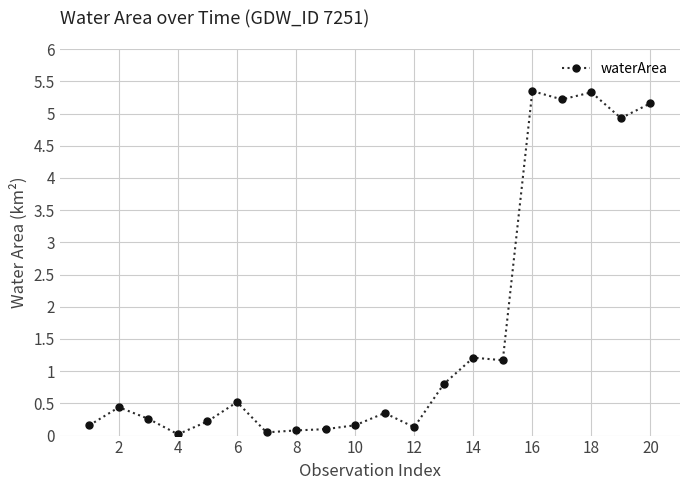

Does the chart have visible grid lines?

Yes